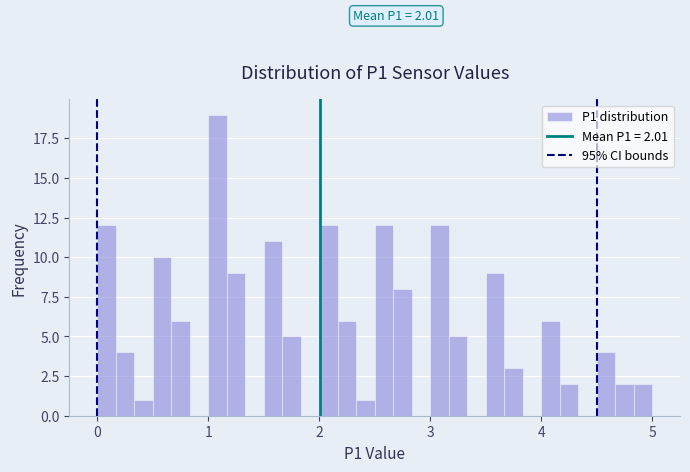

Read against the x-axis, roughly where is the centre of the tallest bar?

1.1